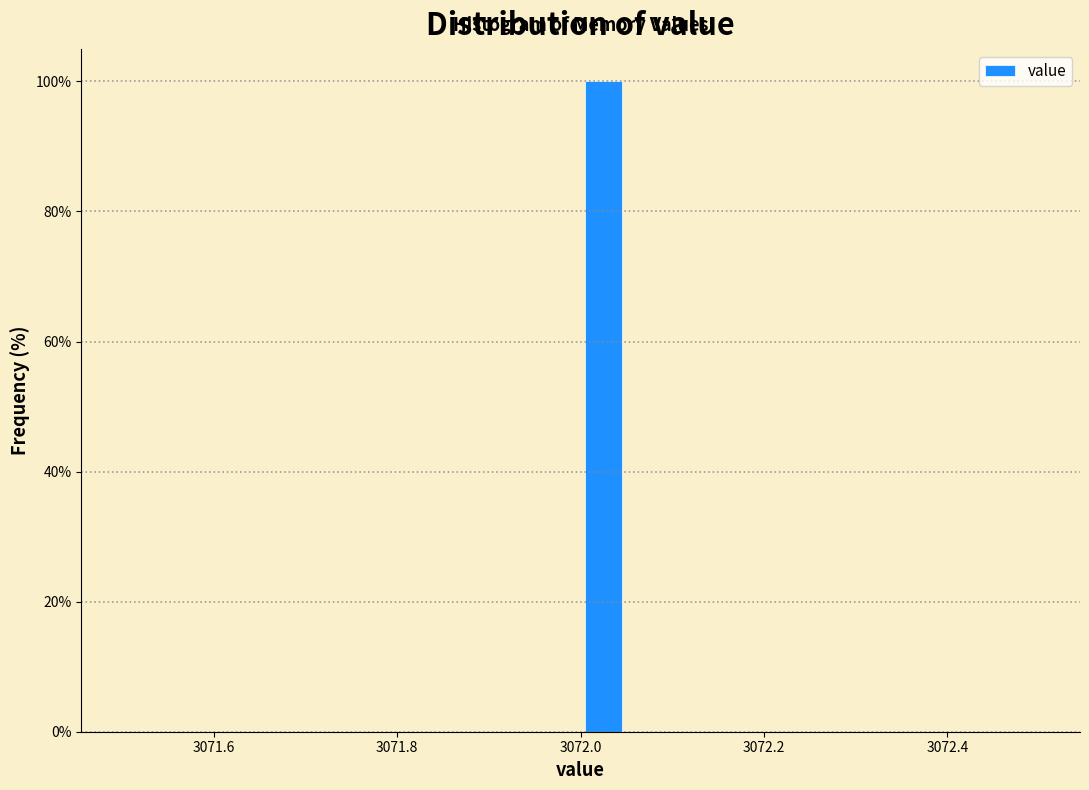

Read against the x-axis, roughly where is the centre of the tallest bar?

3072.02